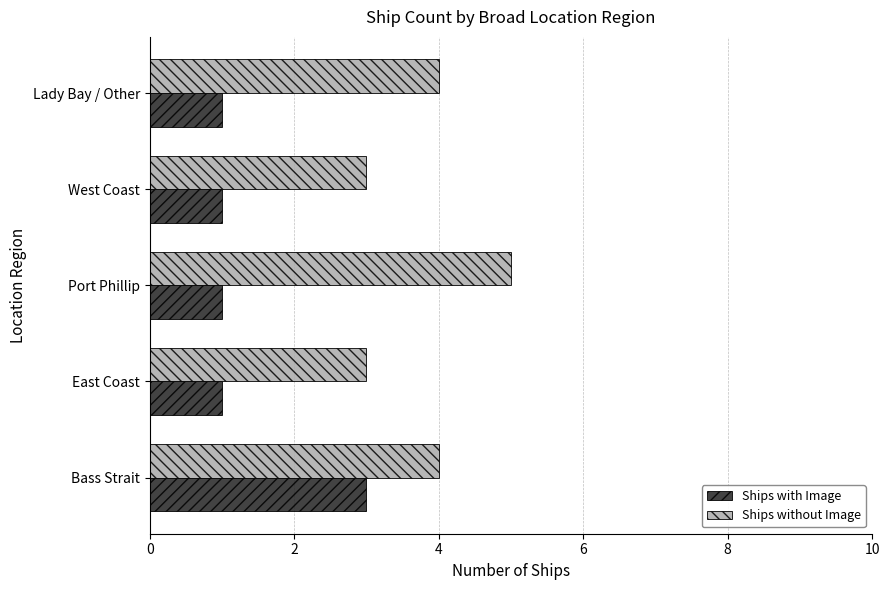

At which category is the sum across all series the highest?

Bass Strait